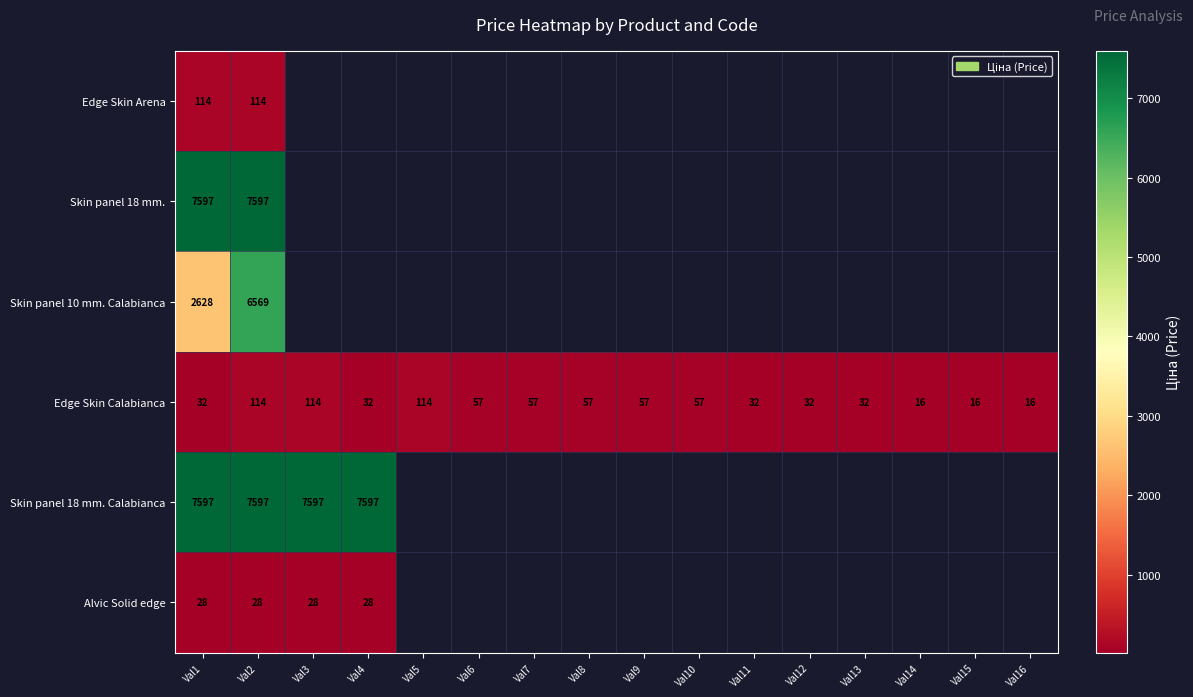

The Skin panel 18 mm. series shows 7597.0 at Val2. True or false?

True